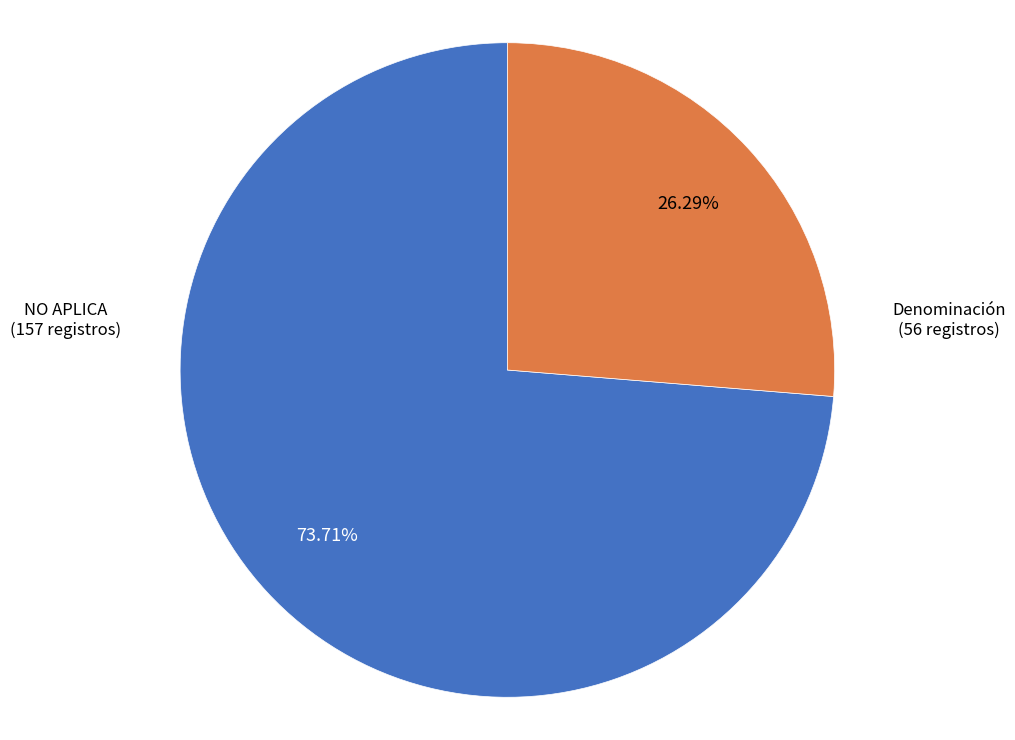

Is there a majority slice in this chart?

Yes